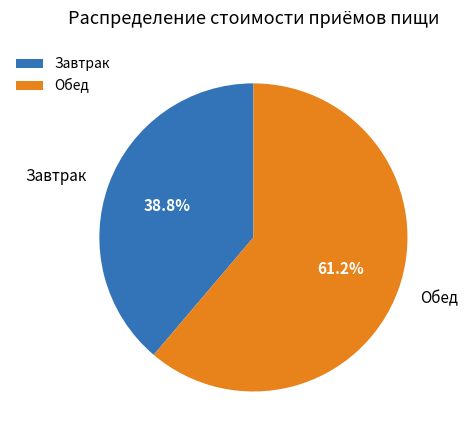

To the nearest percent, what percentage of the pie is Завтрак?

39%